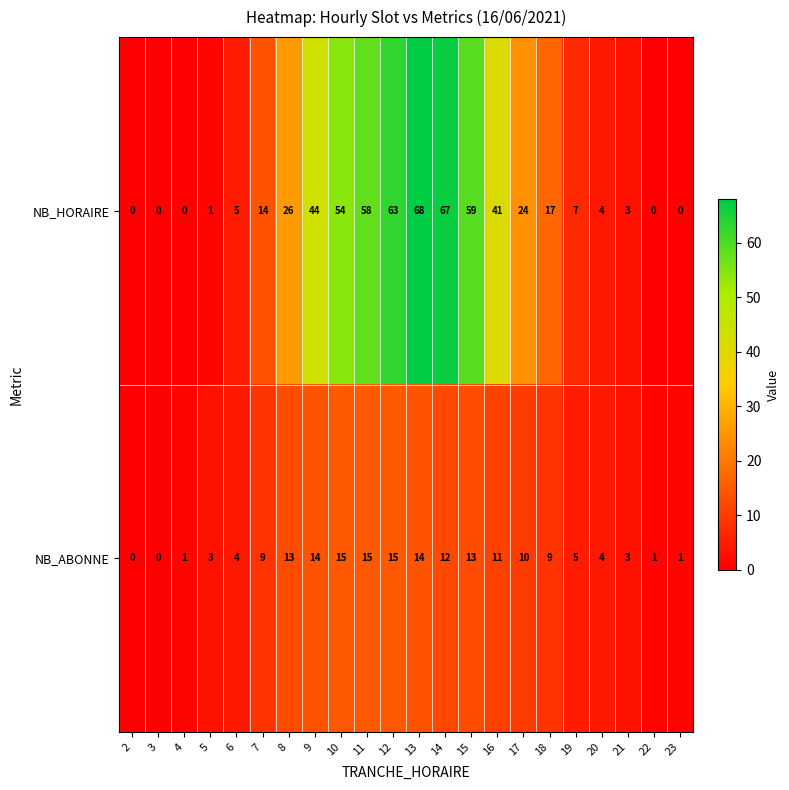

Which series changed the most between 3 and 14?

NB_HORAIRE